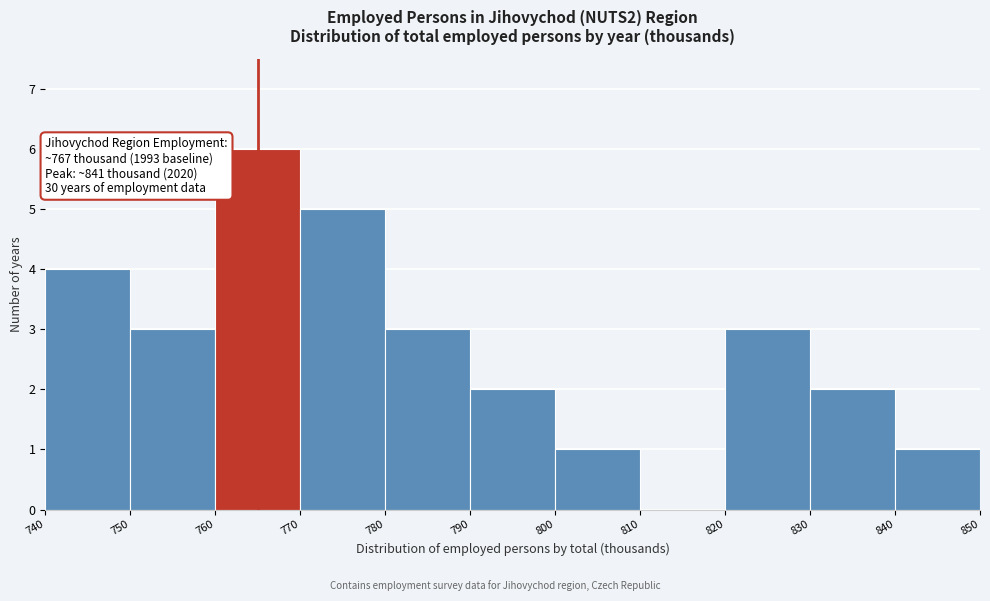

Which range on the x-axis has the tallest bar?

760 to 770